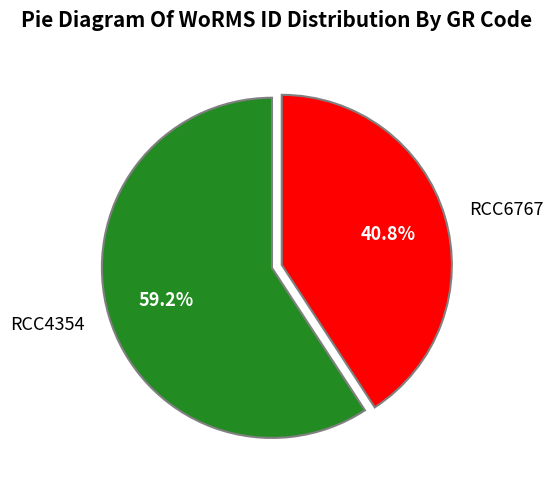

Do RCC4354 and RCC6767 together represent more than half of the pie?

Yes